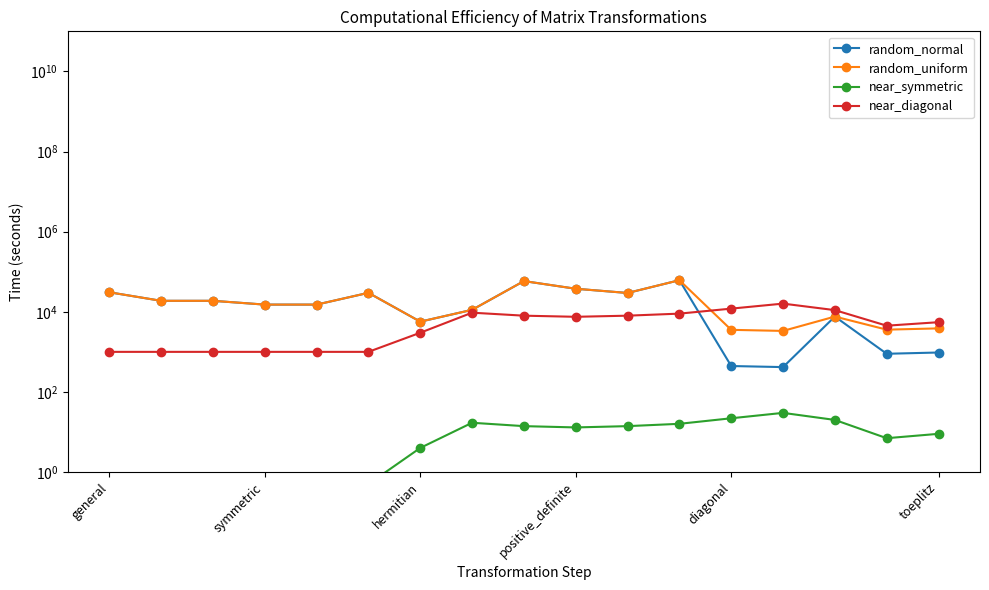

What is the smallest value displayed?

0.5